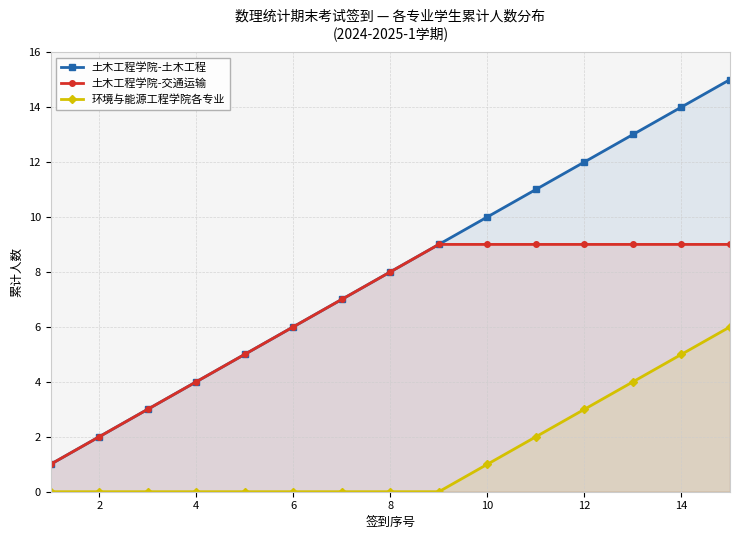

How many distinct data groups are displayed?

3